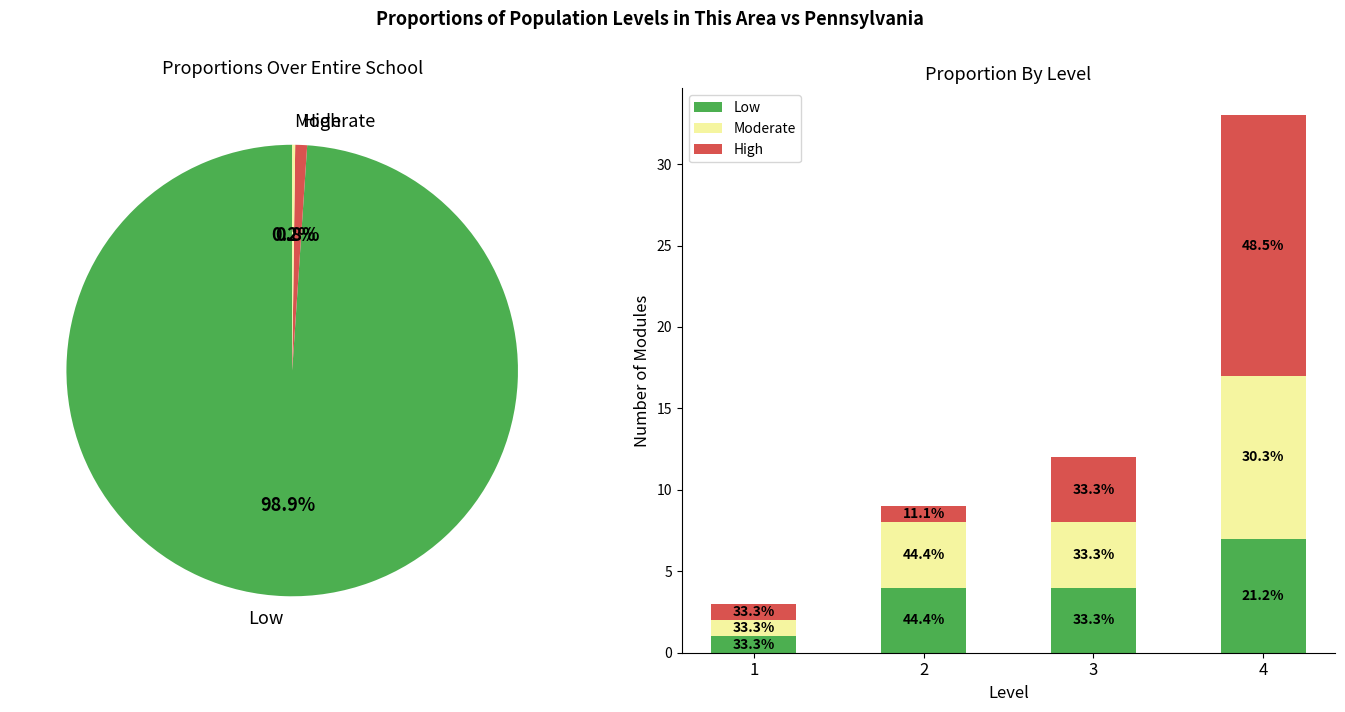

True or false: Moderate has a value of 1 at 2.

False